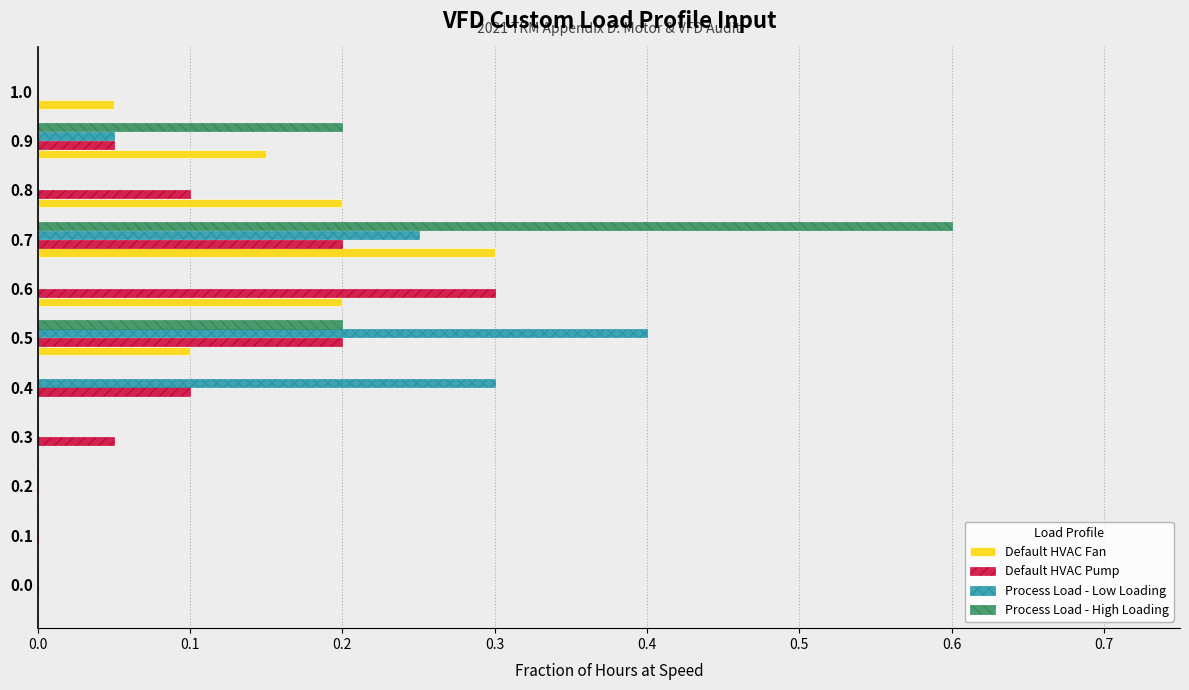

At which category is the sum across all series the highest?

0.7